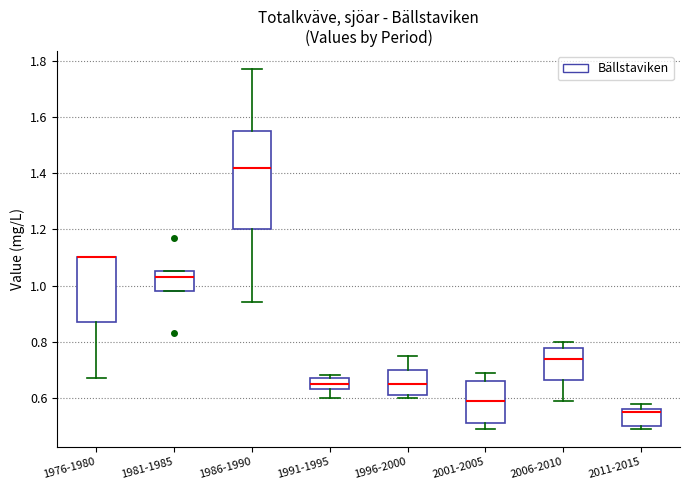

Comparing the boxes themselves (not the whiskers), which one is the tallest?

1986-1990